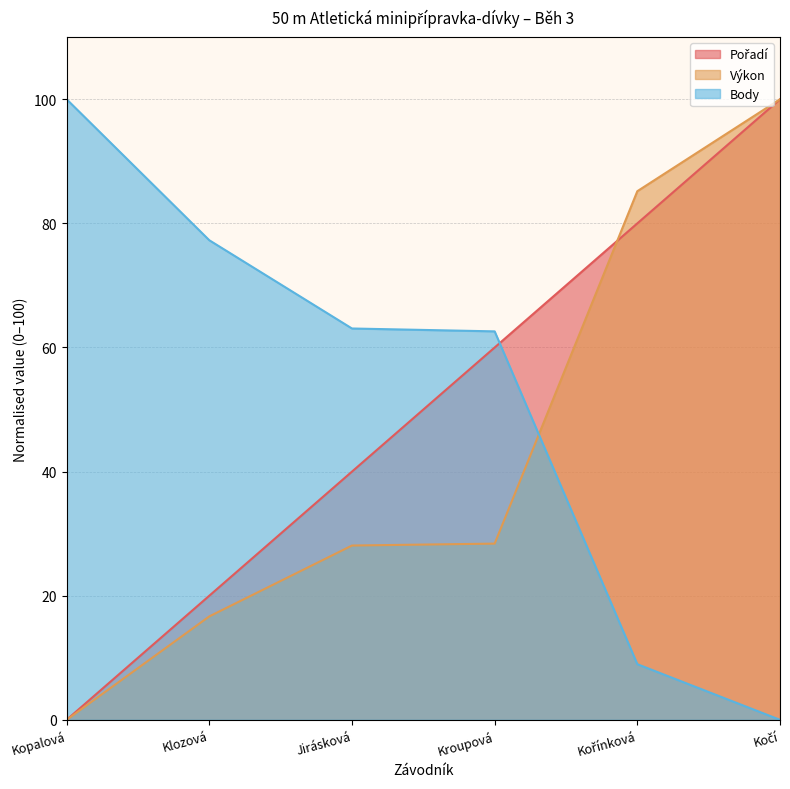

Read the Pořadí value at Kořínková.

80.0